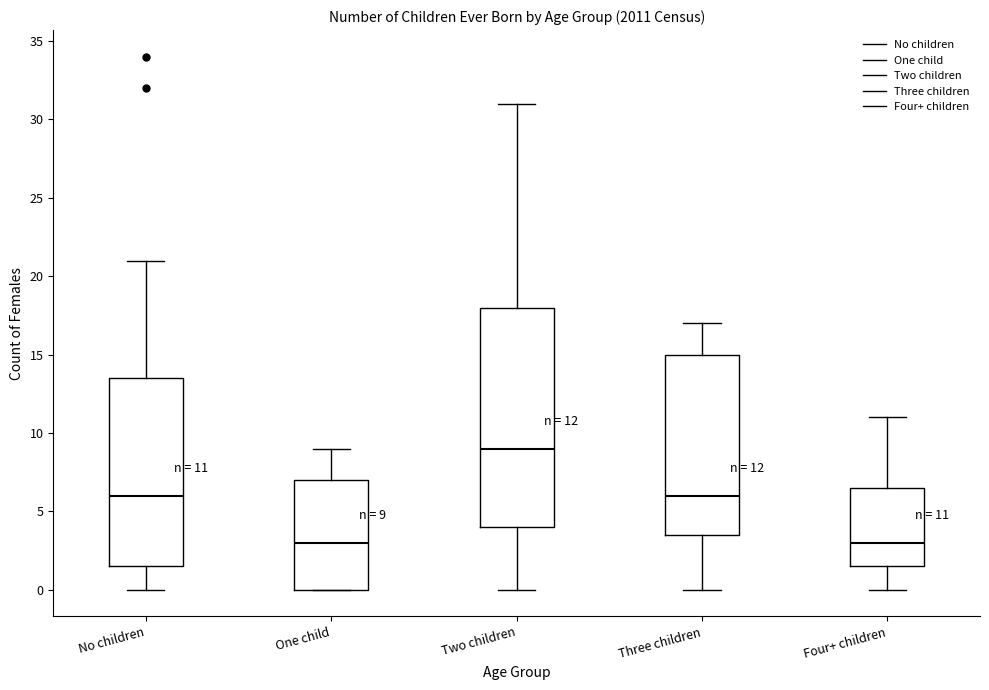

Which box is the tallest, from its lower edge to its upper edge?

Two children